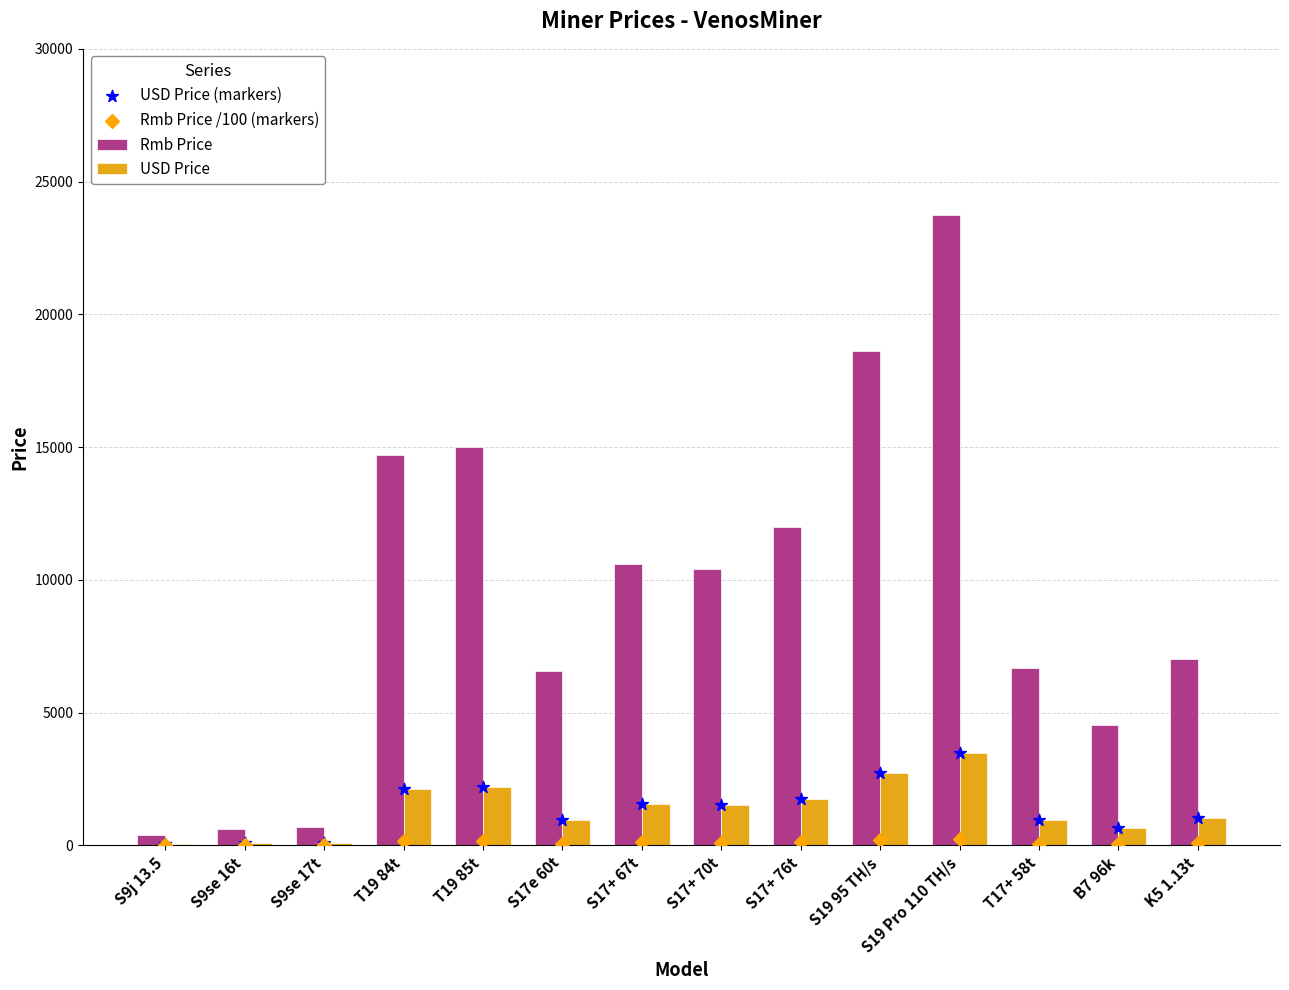

Which series reaches the minimum Y coordinate?

Rmb Price /100 (markers)